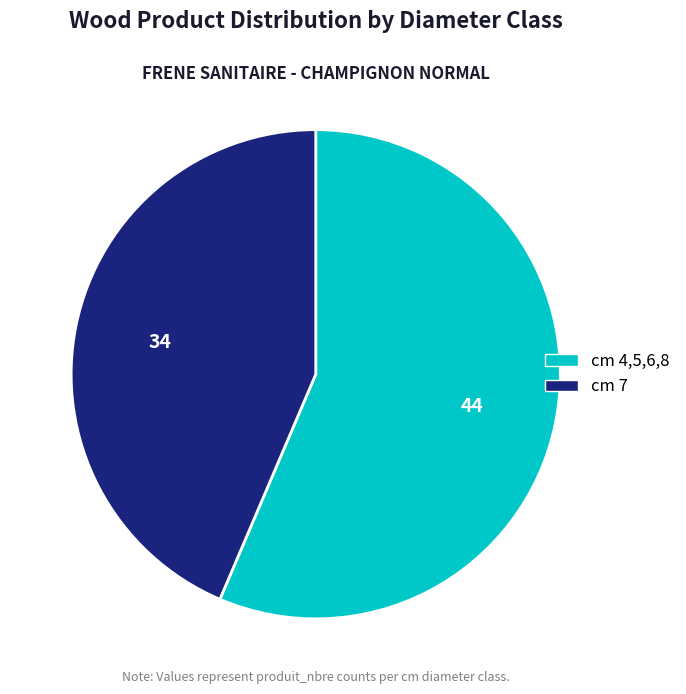

Is there a majority slice in this chart?

Yes